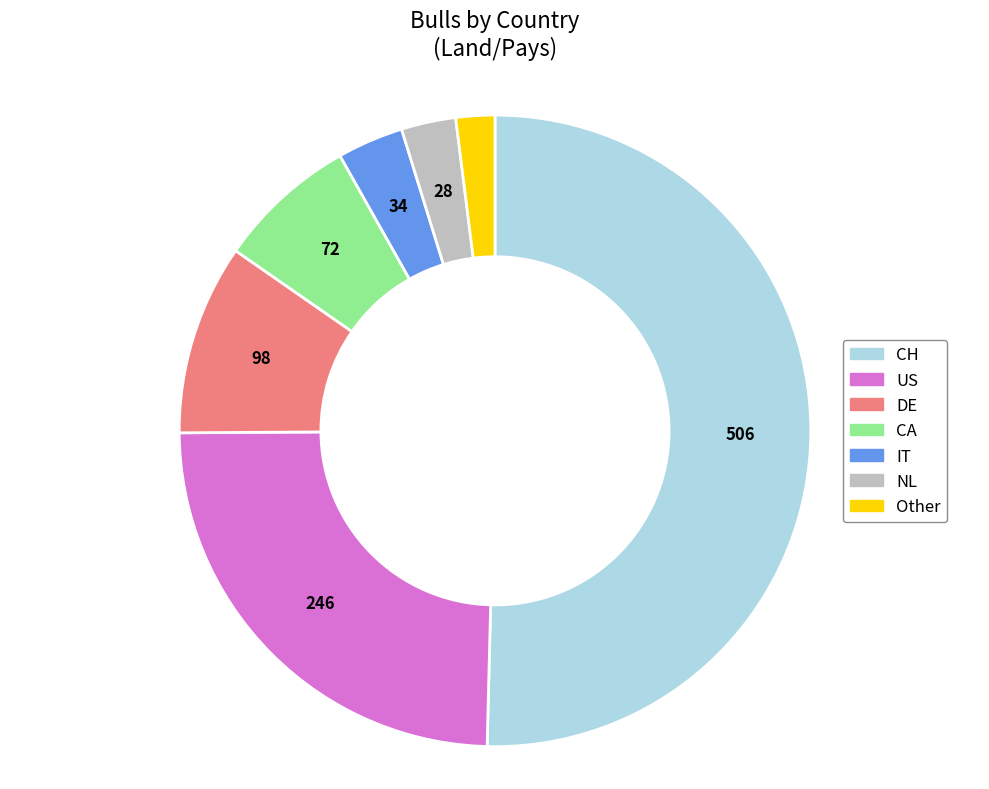

What is the majority slice?

CH